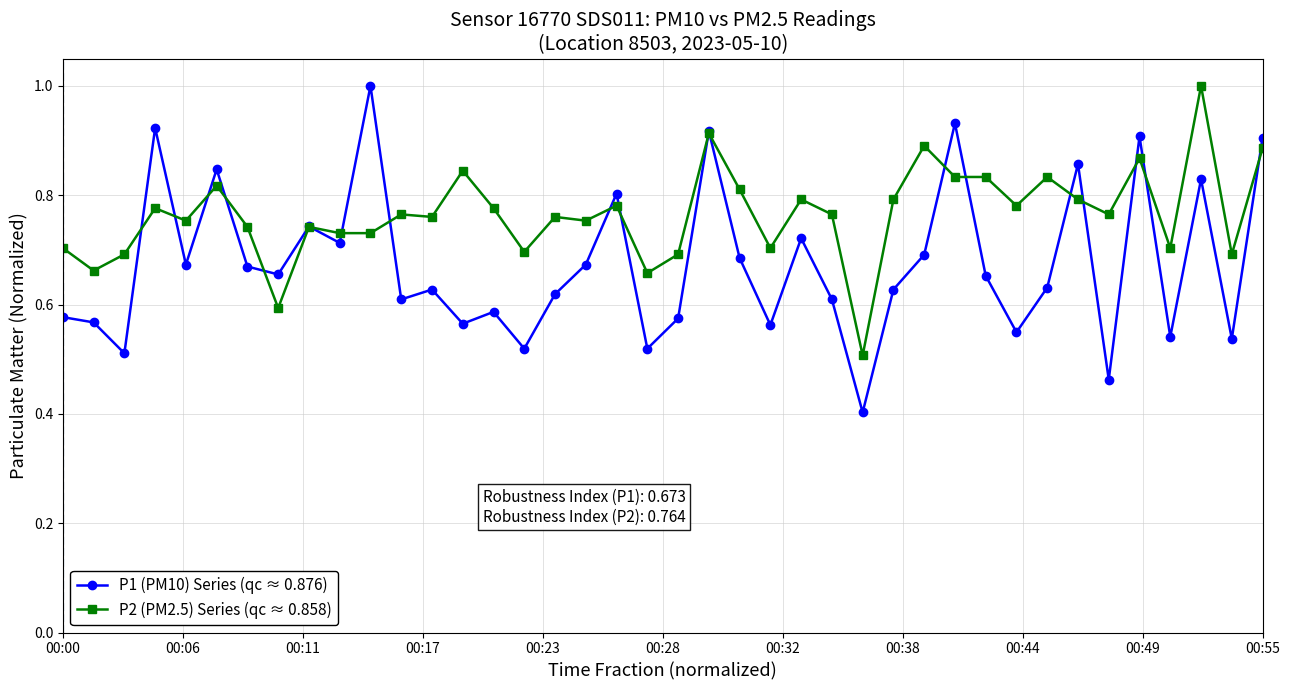

Which series has the widest spread of values?

P1 (PM10) Series (qc ≈ 0.876)